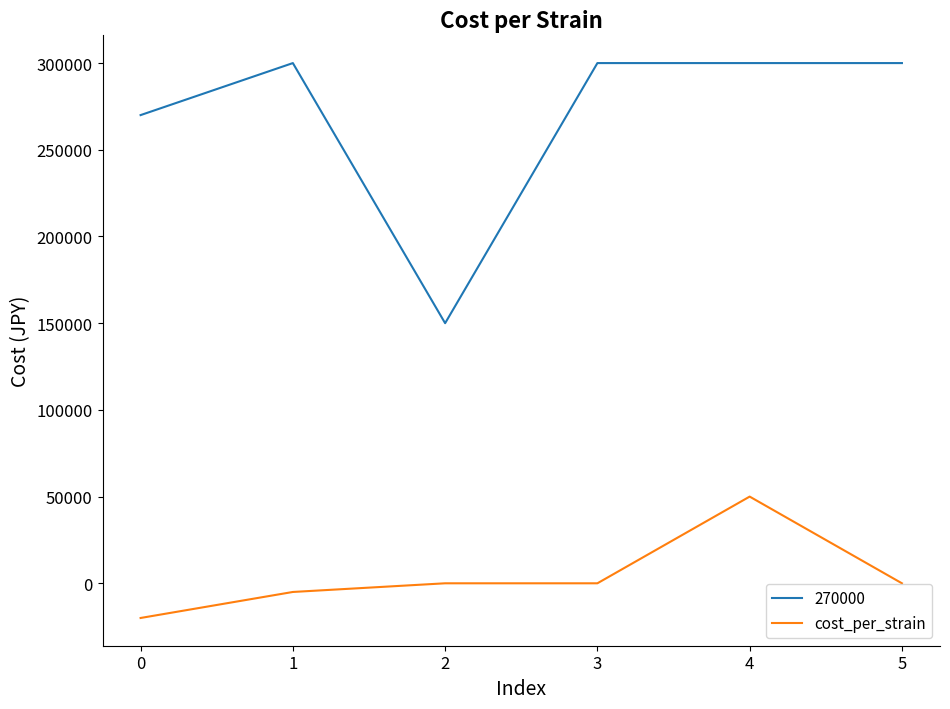

The value of 270000 at 5 is 164429. True or false?

False